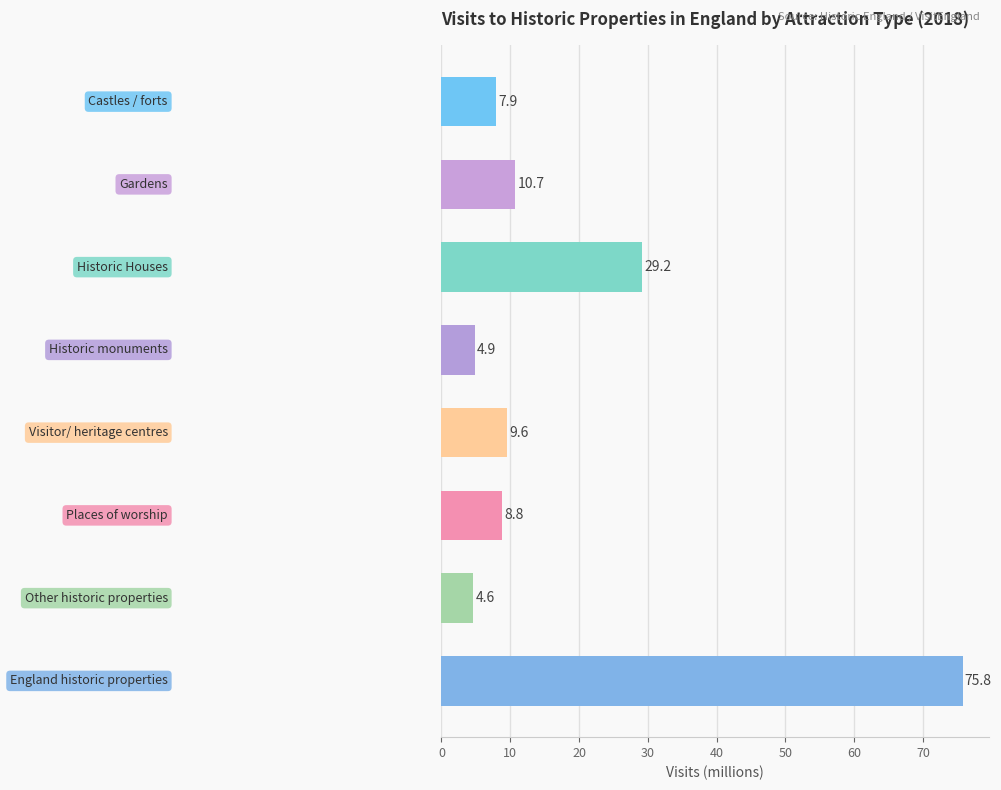

What is the greatest value displayed?

75.8